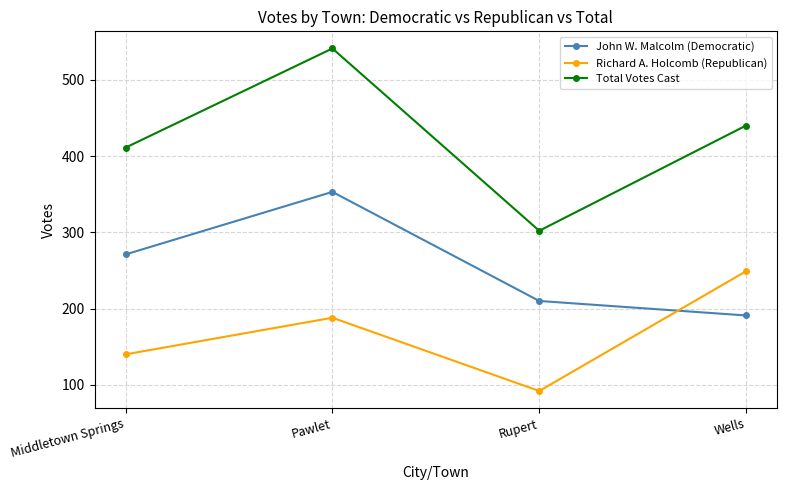

How many values in the Richard A. Holcomb (Republican) series are below 188?

2